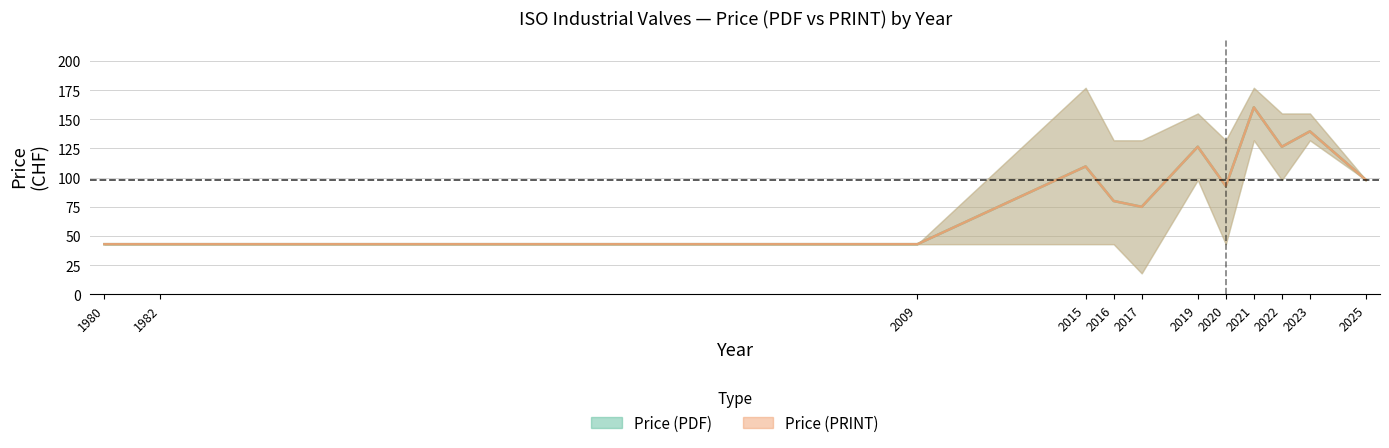

Between 2021 and 2022, which series saw the biggest shift?

Price (PDF)